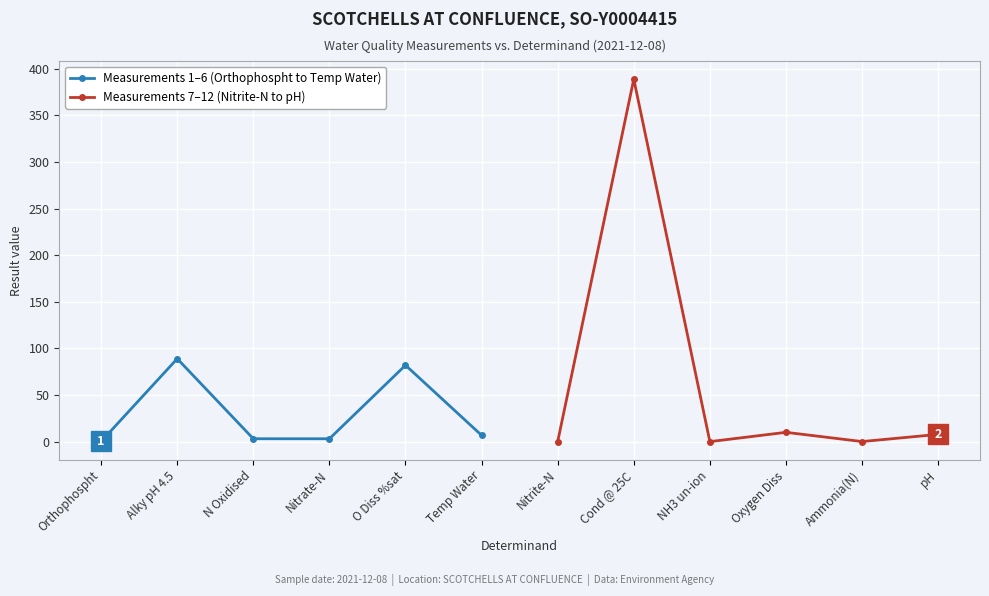

How many distinct data groups are displayed?

2